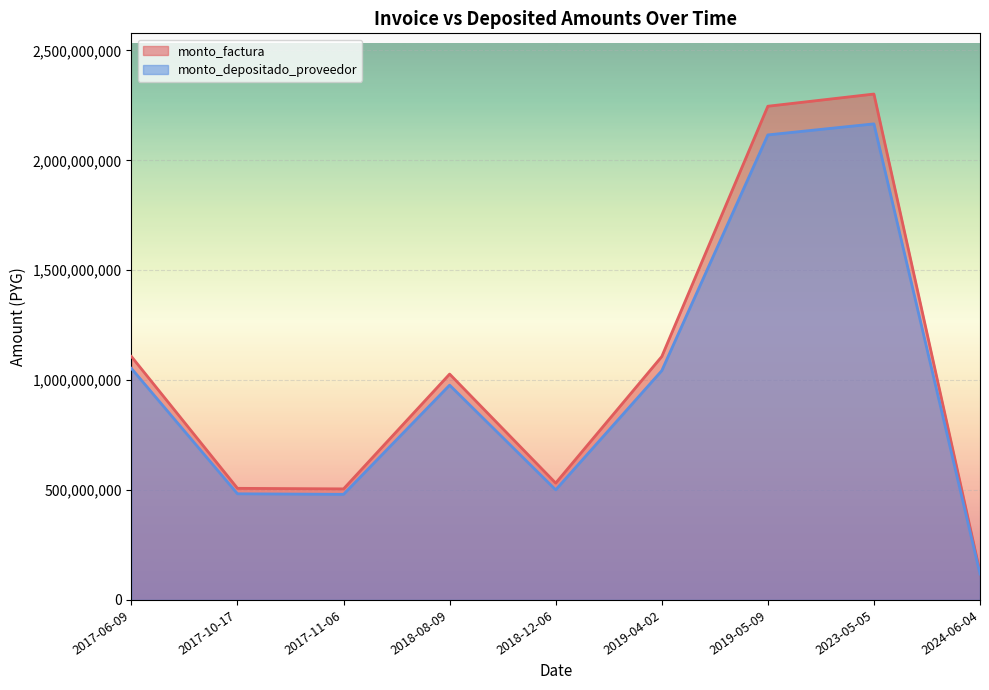

Which label corresponds to the smallest value in the chart?

2024-06-04